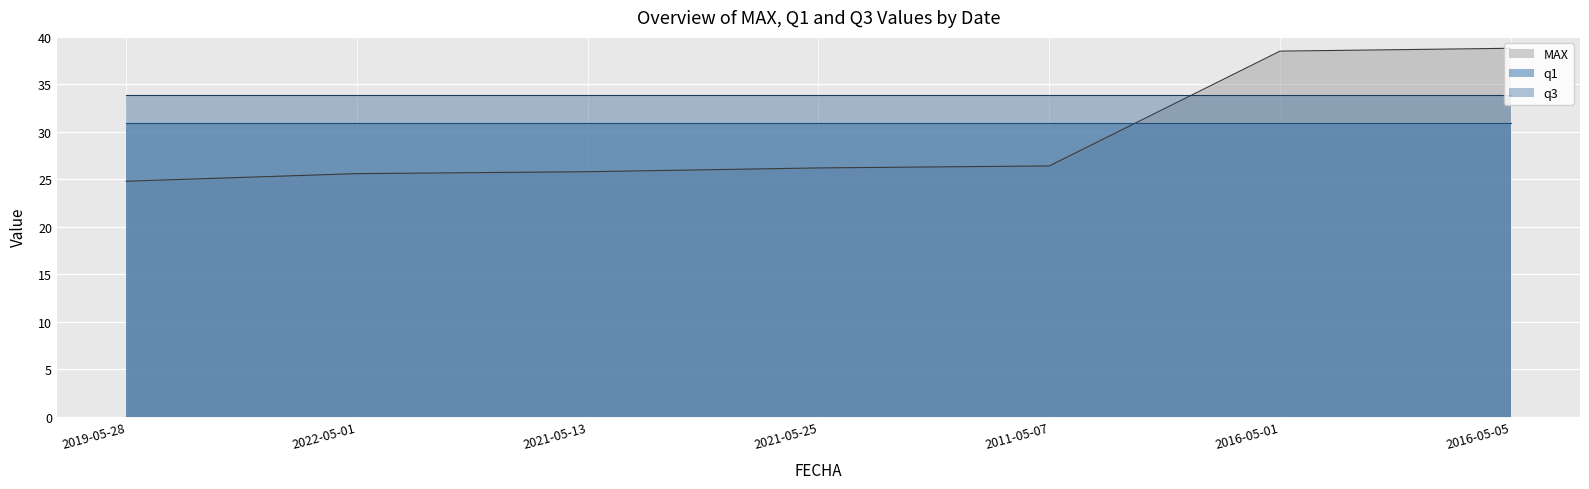

The q1 series shows 46.3 at 2022-05-01. True or false?

False